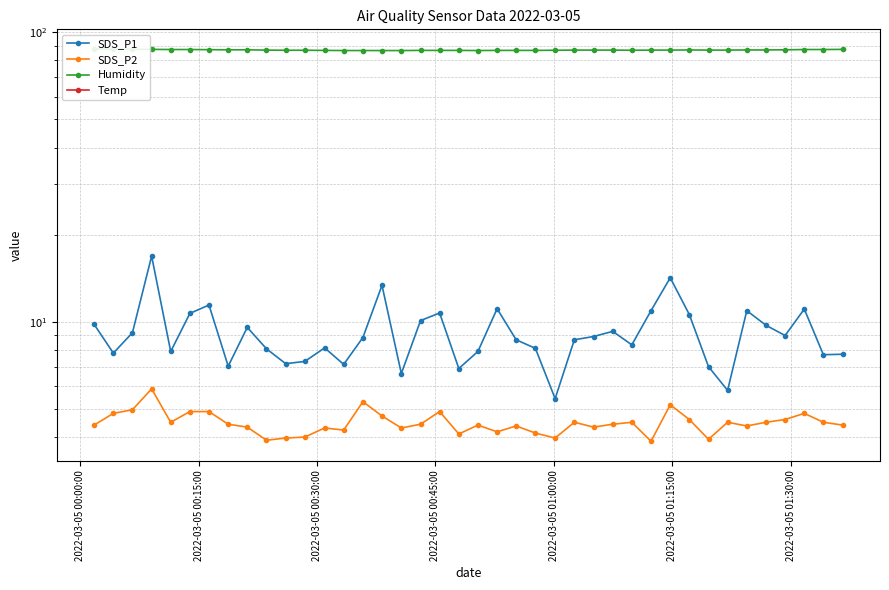

Which series has the widest spread of values?

SDS_P1